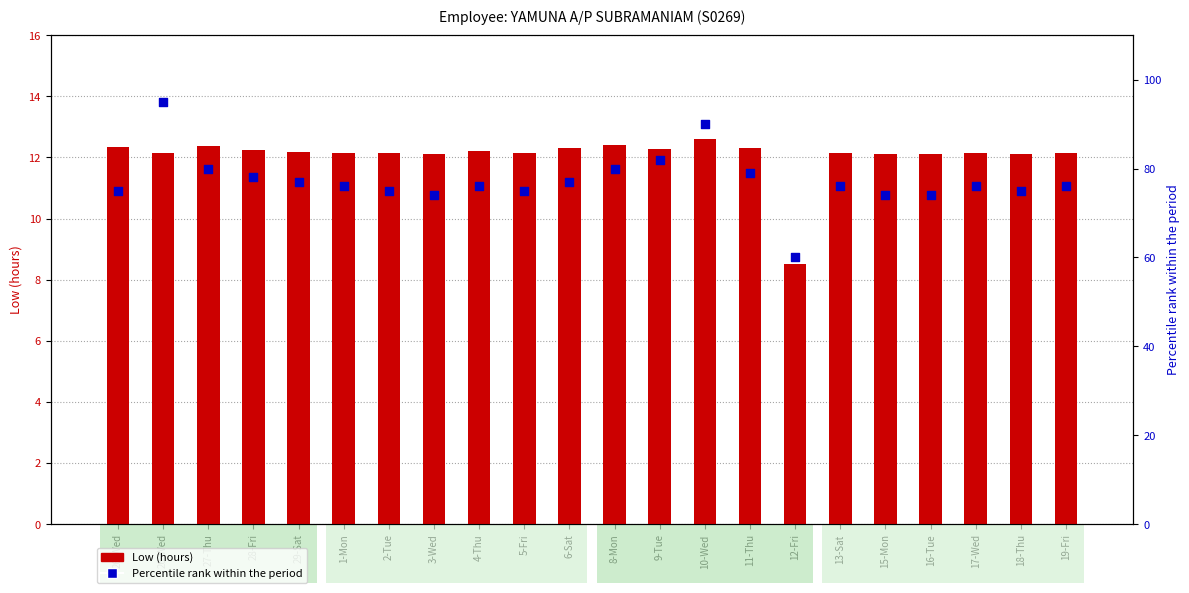

At which category is the sum across all series the highest?

26-Wed